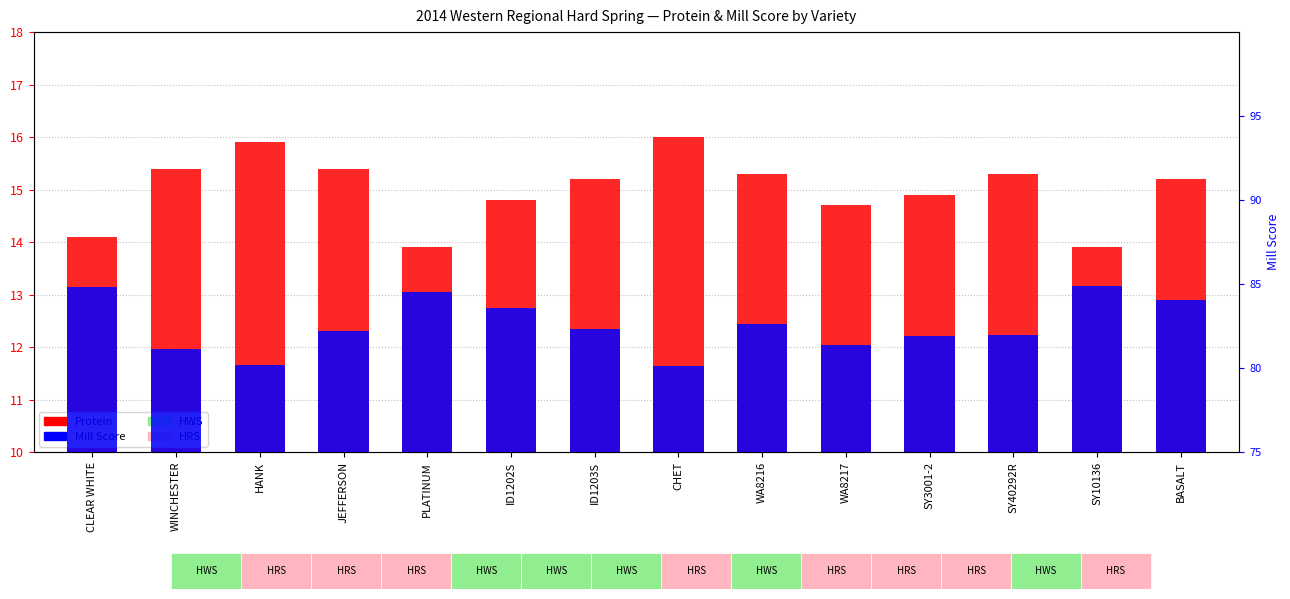

What is the minimum value for Protein?

13.9